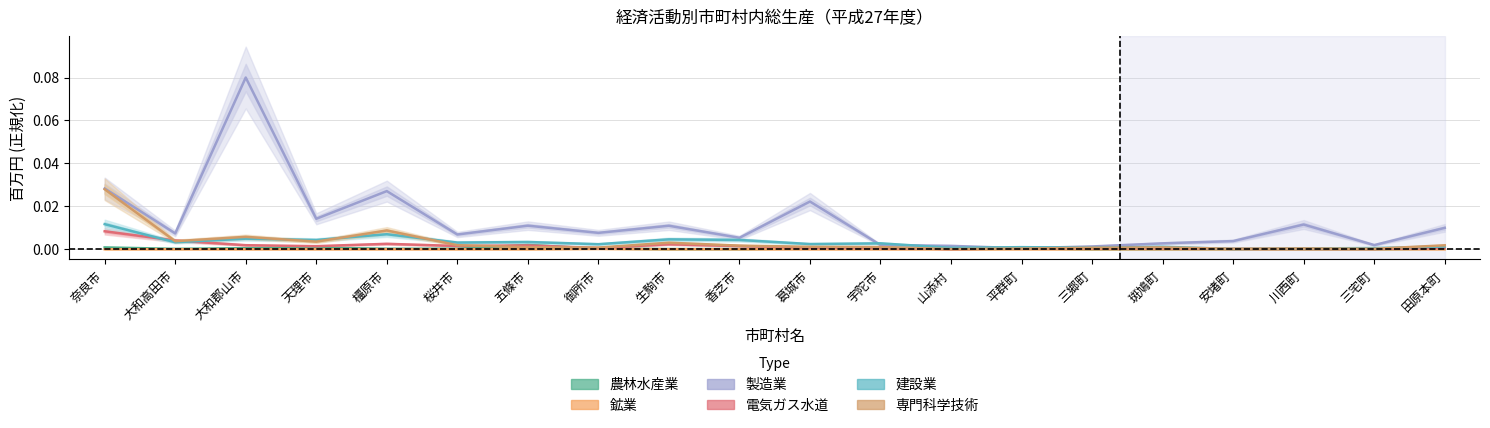

What is the sum of all 建設業 values?

0.1